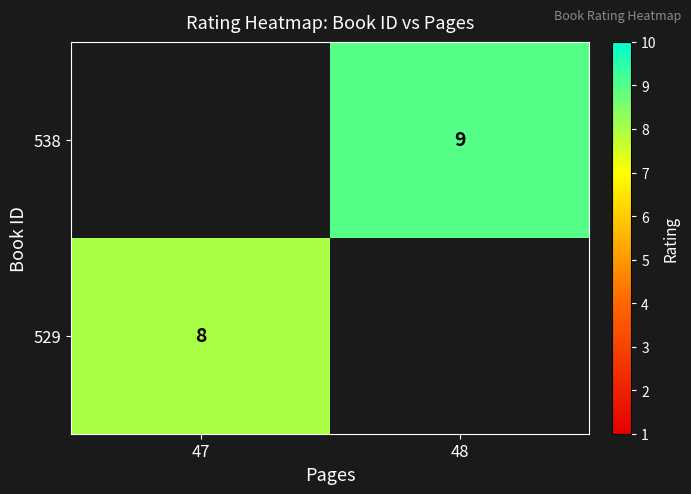

Is it true that 529 equals 8 at 47?

True